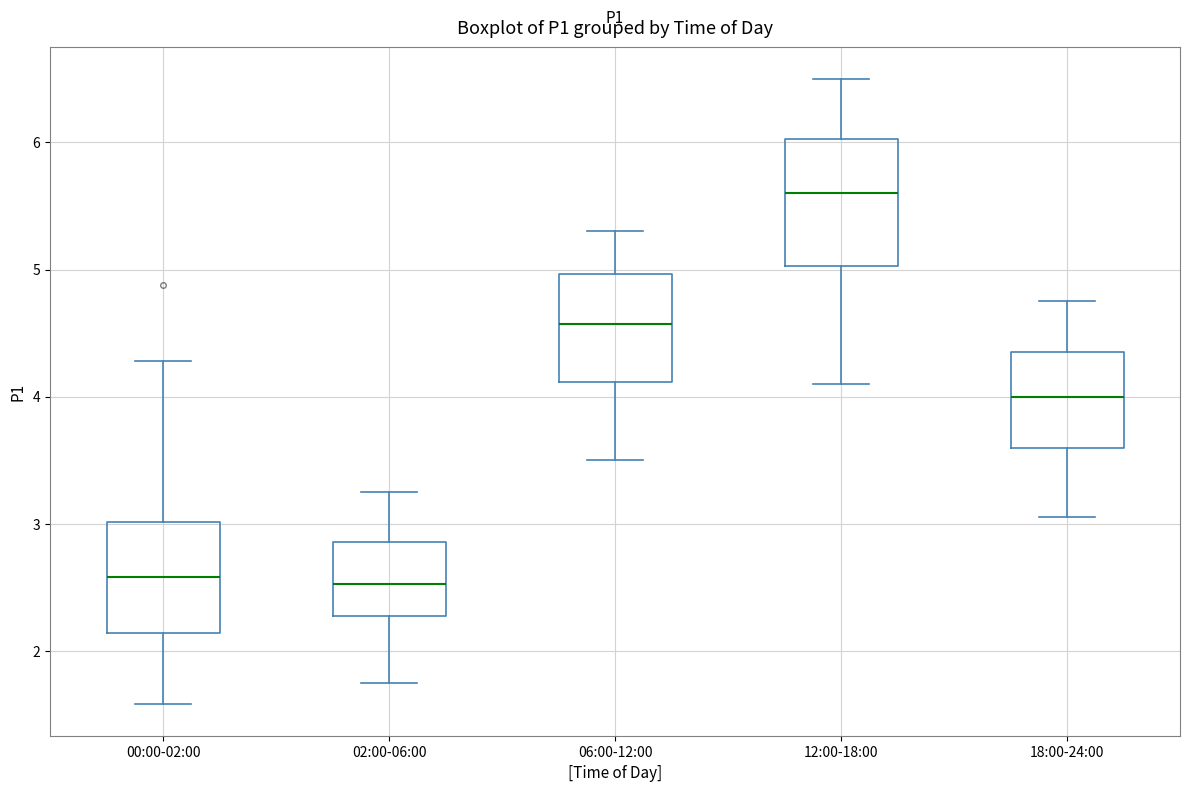

Which box's median line is the highest?

12:00-18:00